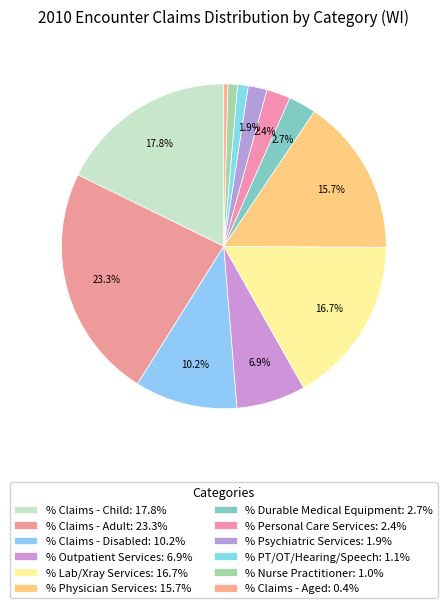

How many segments does this pie chart have?

12